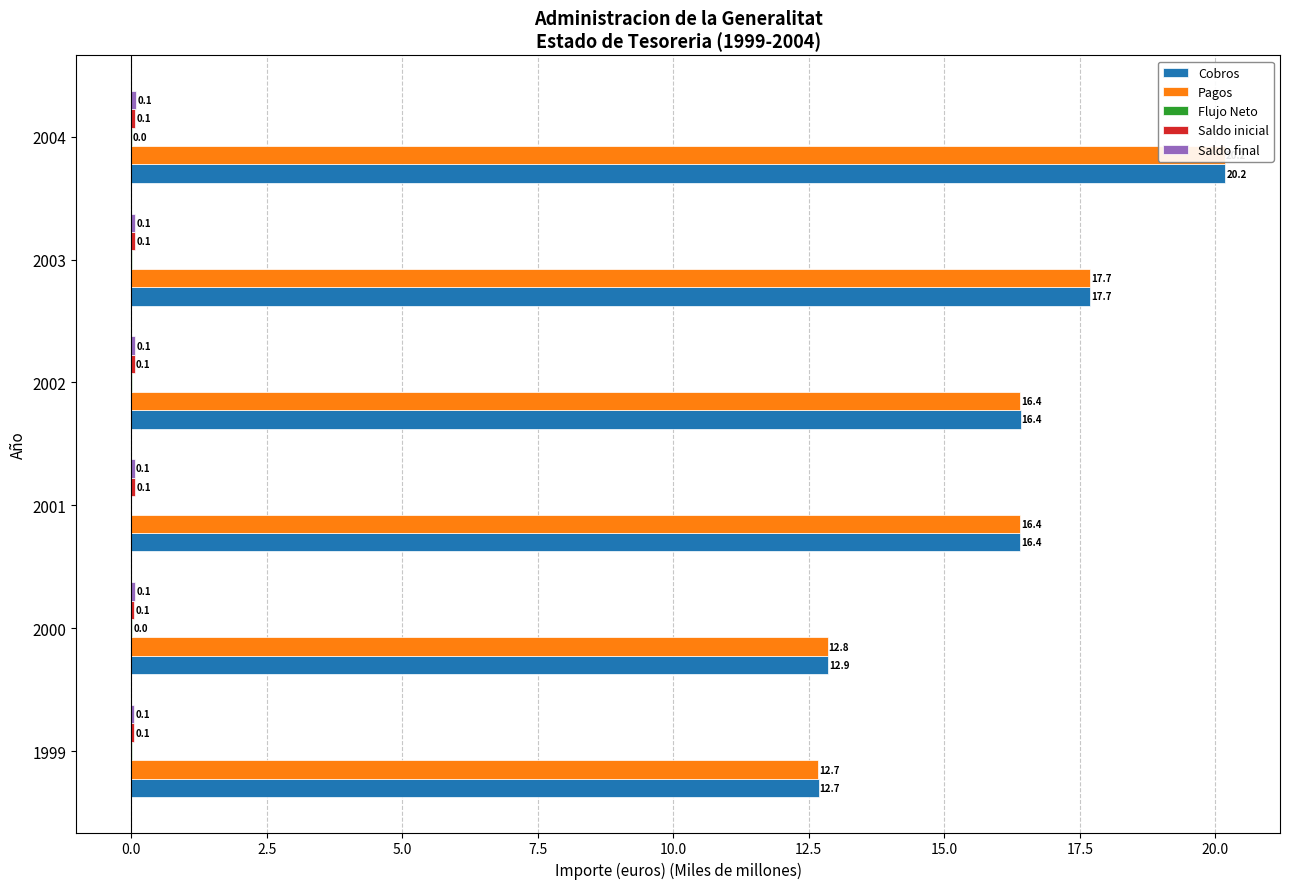

What are all the series names shown in the legend?

Cobros, Pagos, Flujo Neto, Saldo inicial, Saldo final